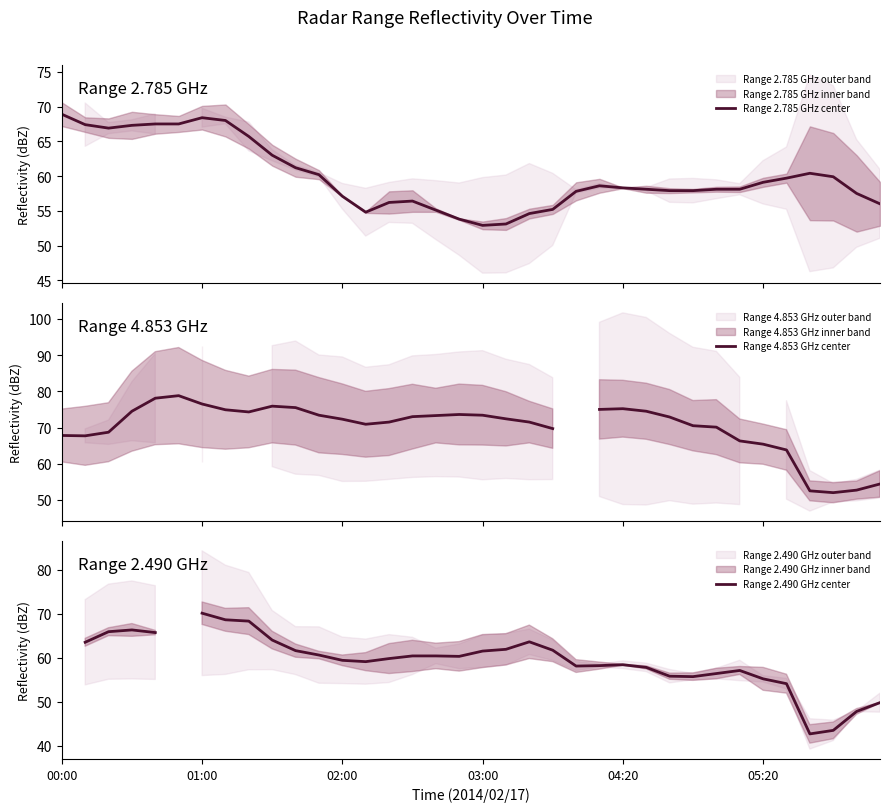

What is the maximum value for Range 2.785 GHz center?

68.9